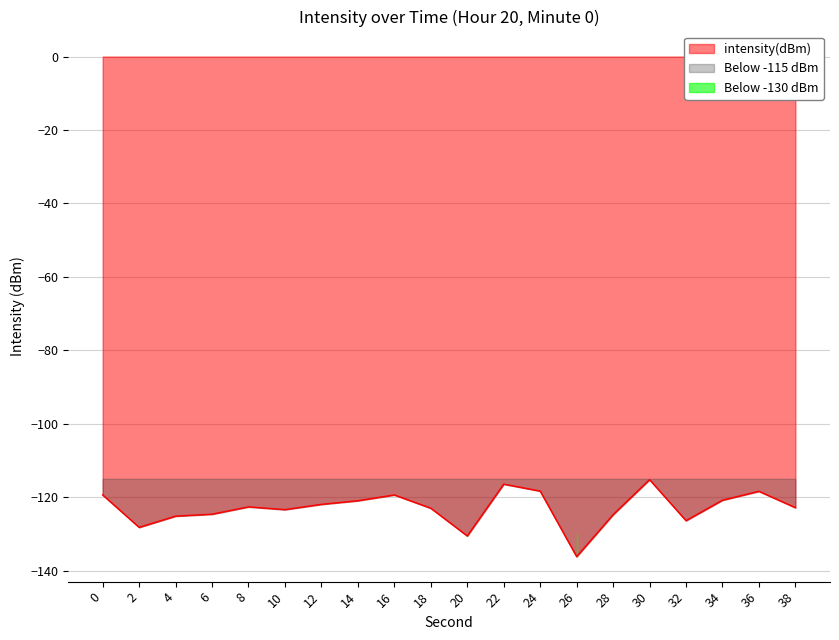

True or false: there are more than 0 points higher than both neighbors.

True